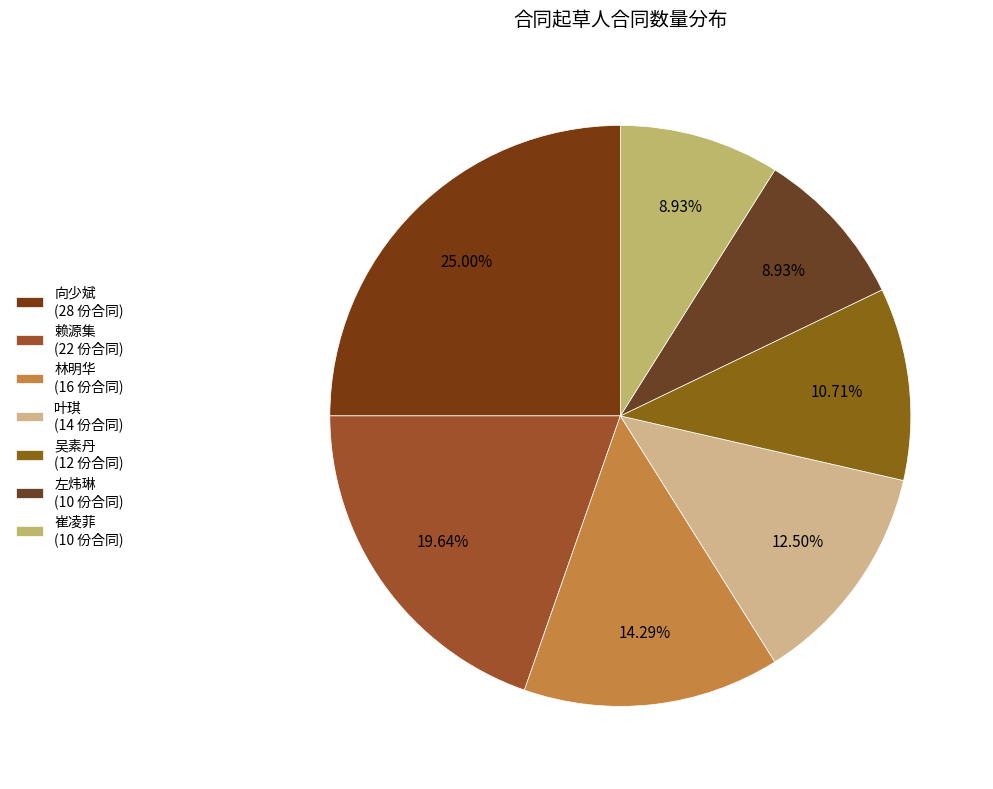

To the nearest percent, what portion does 向少斌 represent?

25%